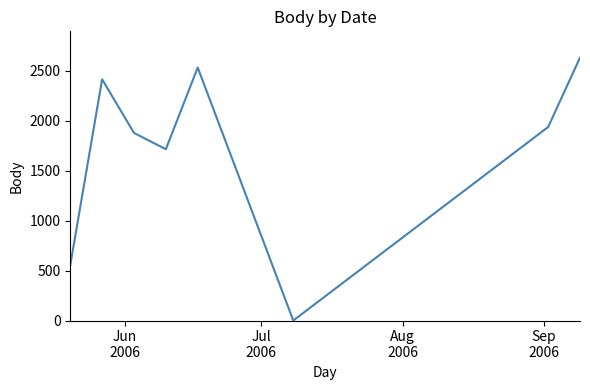

What is the maximum value shown in the chart?

2629